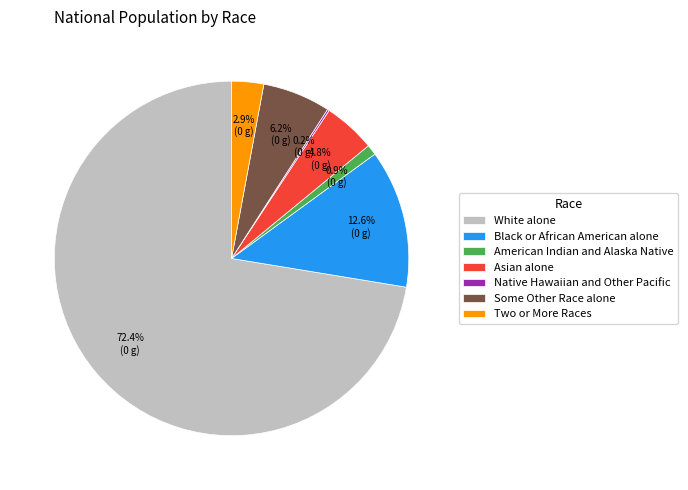

Which category has the biggest portion of the pie?

White alone